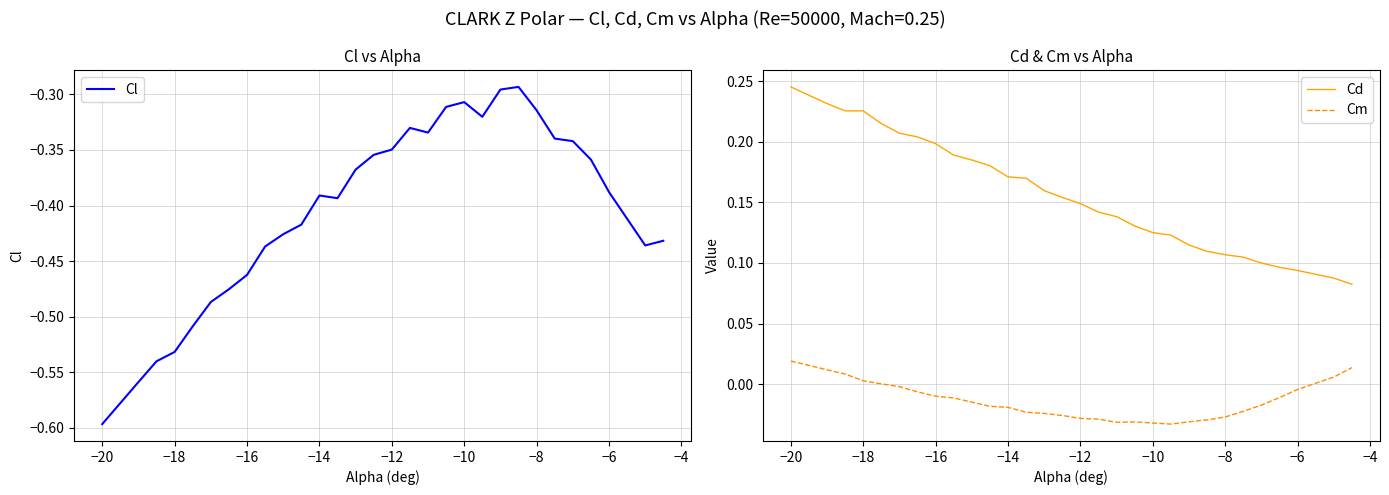

At which label does Cd reach its peak?

−20